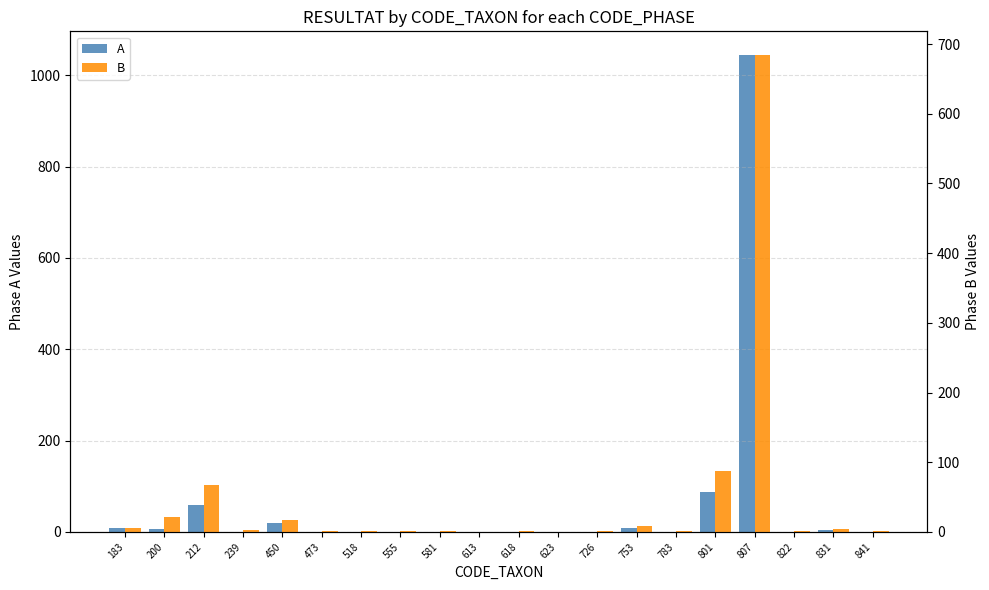

How many categories are shown in the chart?

20